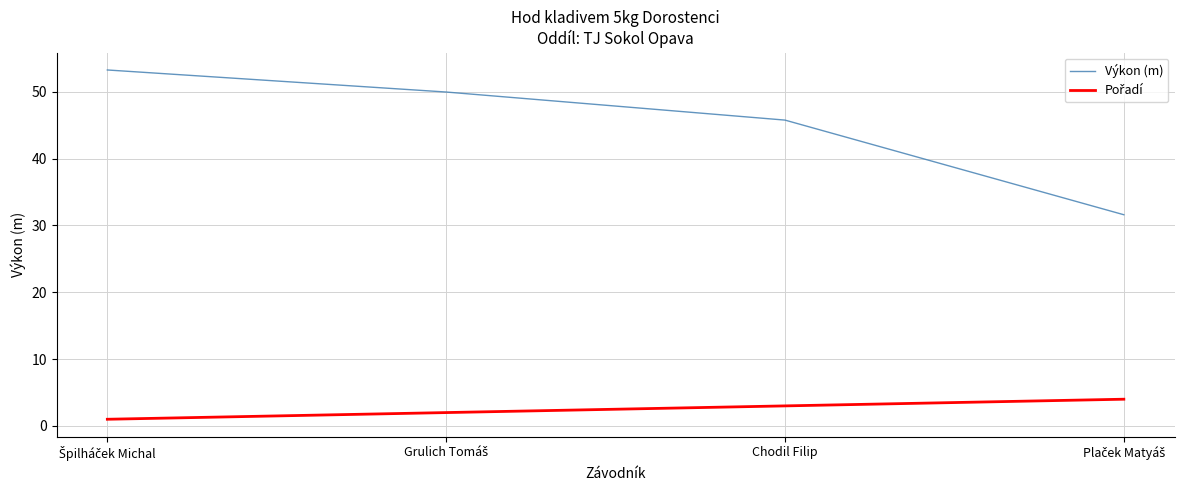

What is the highest value of the Výkon (m) series?

53.3